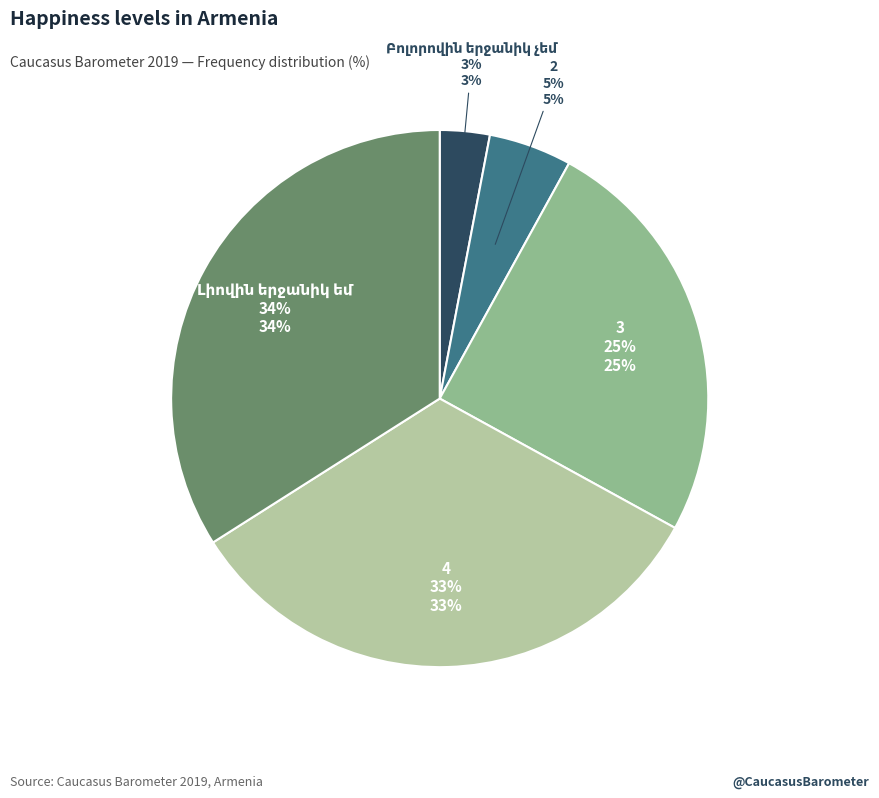

To the nearest percent, what is the average slice percentage?

20%